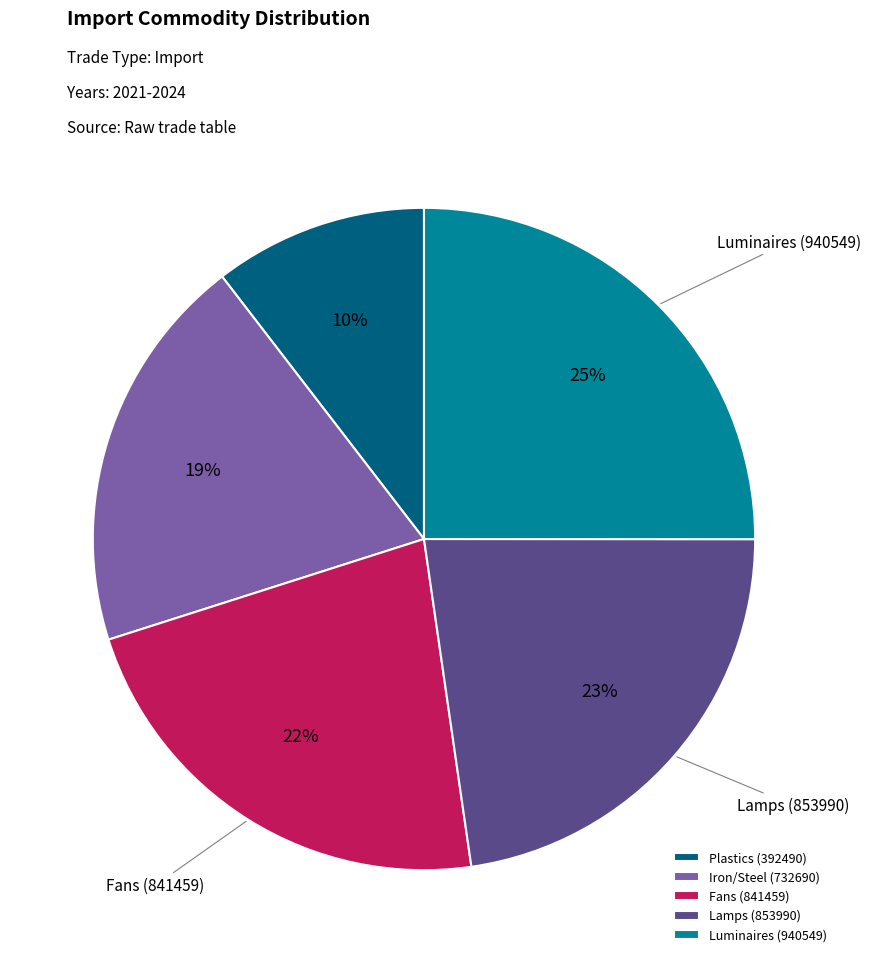

How many slices are in this pie chart?

5